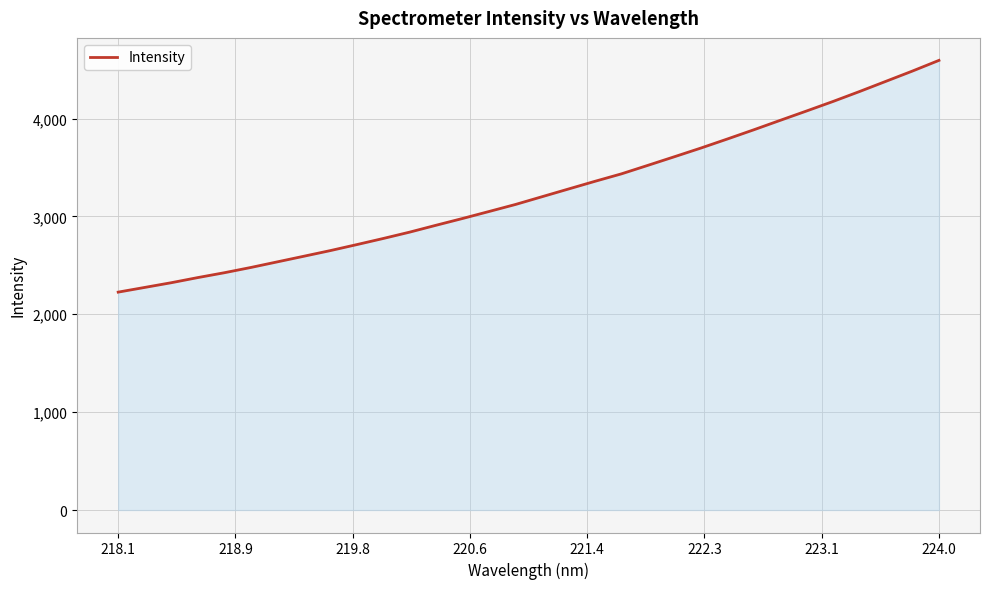

What is the difference between the maximum and minimum values?

2367.7